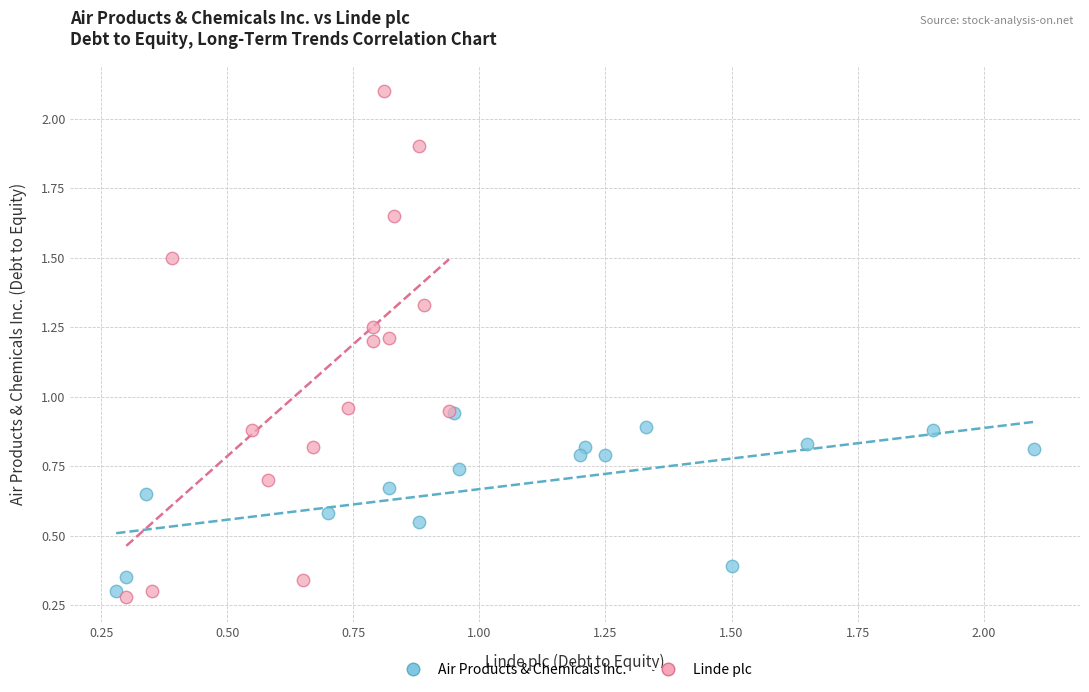

Which series has the widest spread of Y values?

Linde plc